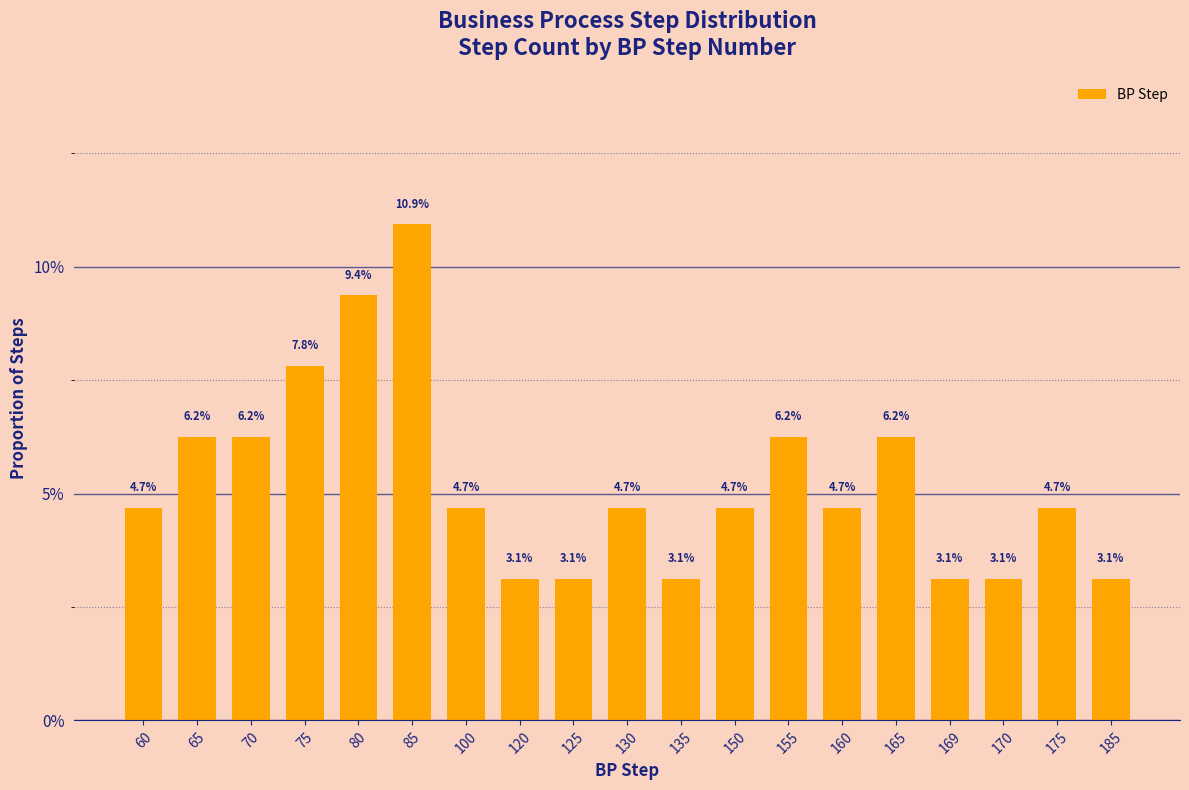

Where is the data nearest to the value 0?

120